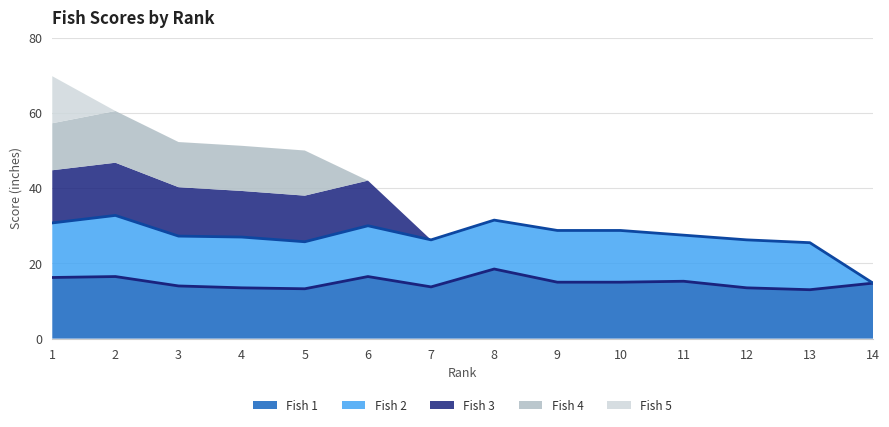

True or false: Fish 1 and Fish 5 cross at least once.

False